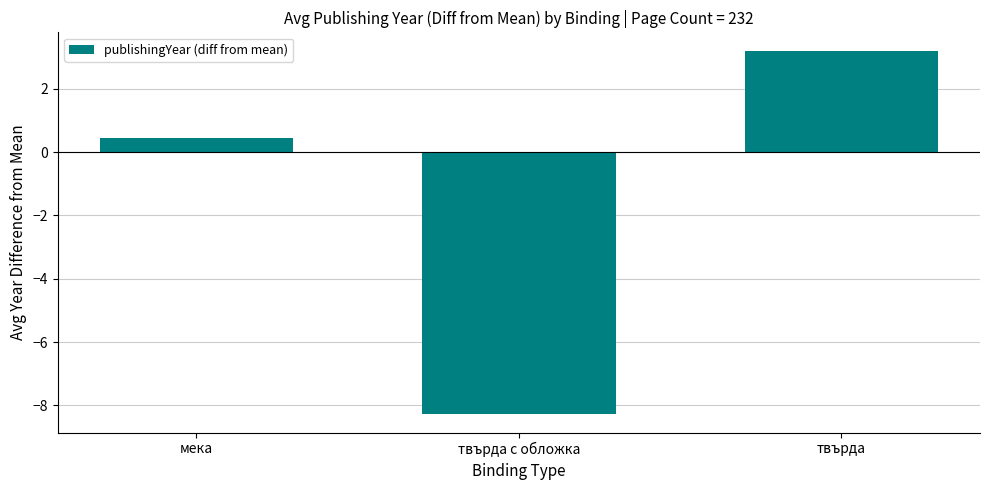

What is the sum of all values?

-4.6